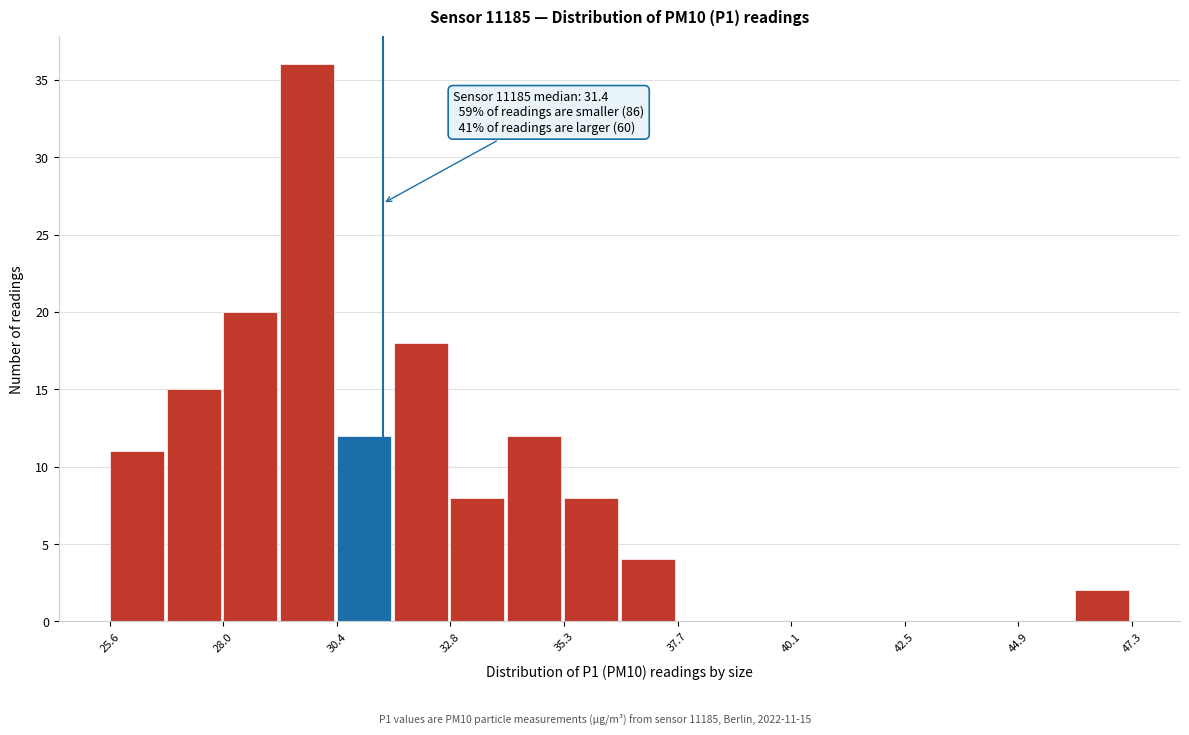

Read against the x-axis, roughly where is the centre of the tallest bar?

30.0